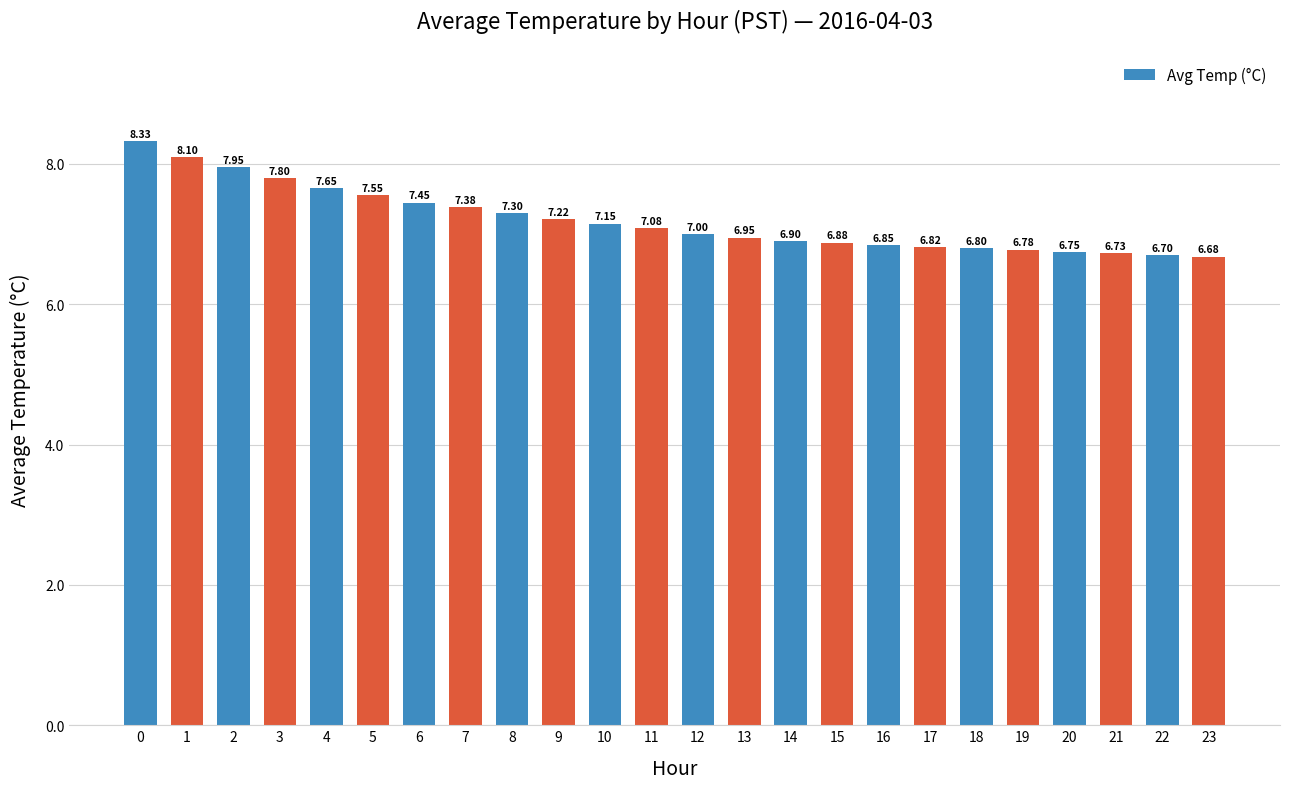

What is the sum of the values at 14 and 17?

13.7